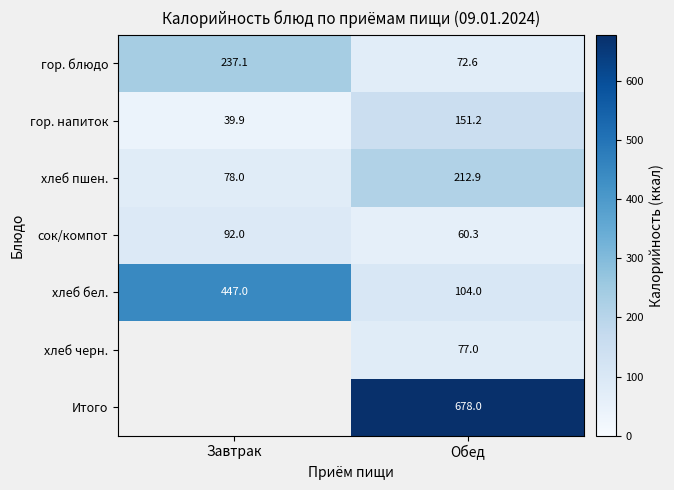

List the labels in order of сок/компот value, smallest first.

Обед, Завтрак